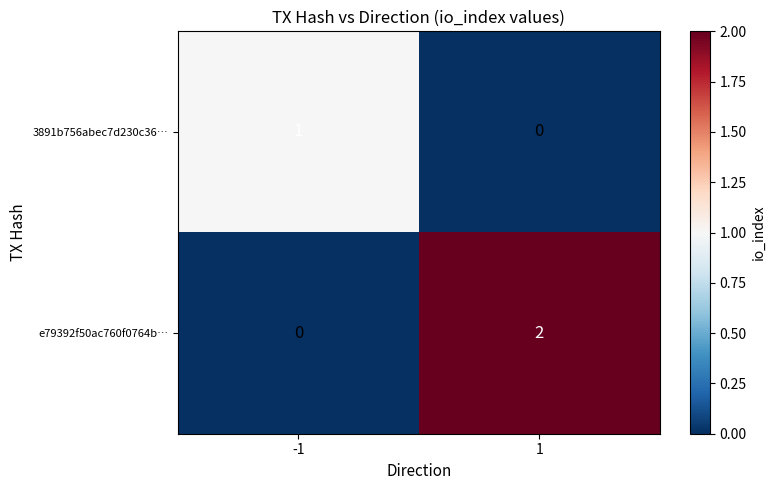

Reading left to right, what are all the values shown in this chart?

3891b756abec7d230c36…: -1=1	1=0
e79392f50ac760f0764b…: -1=0	1=2